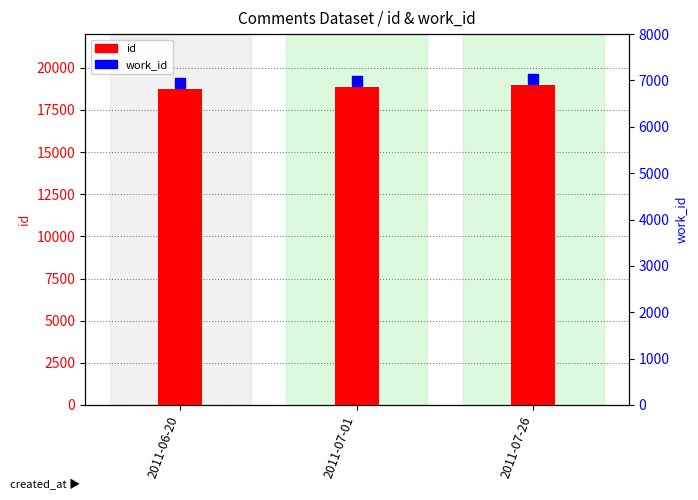

What is the label of the 1st bar from the right?

2011-07-26